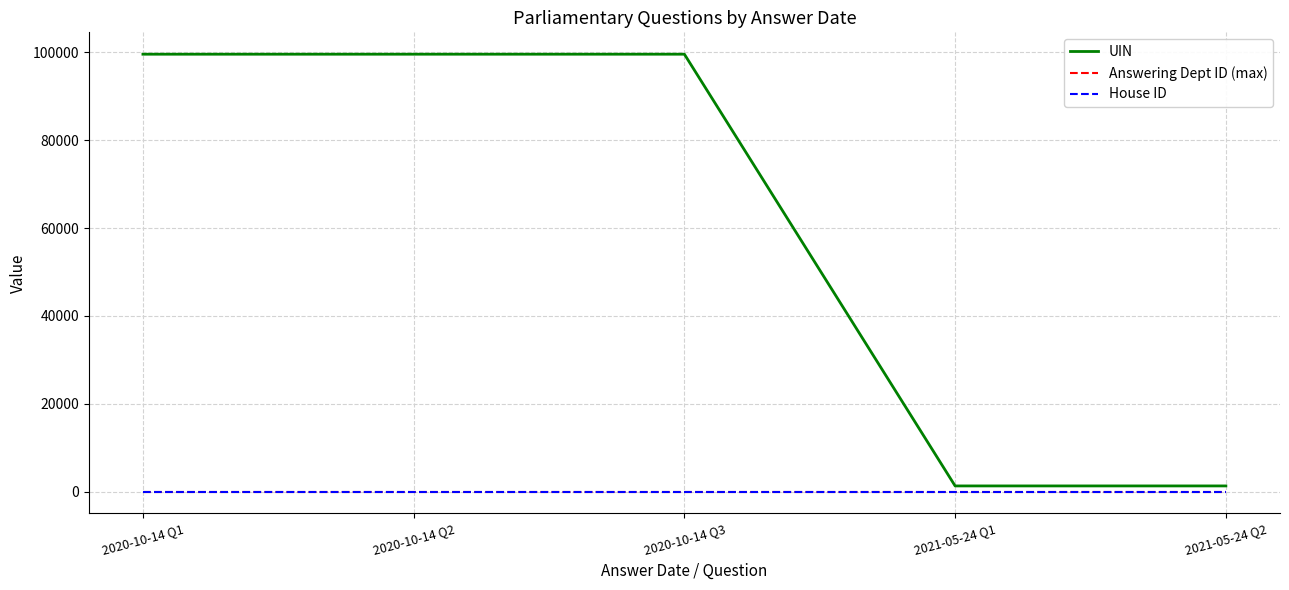

Which series has the largest range (max minus min)?

UIN